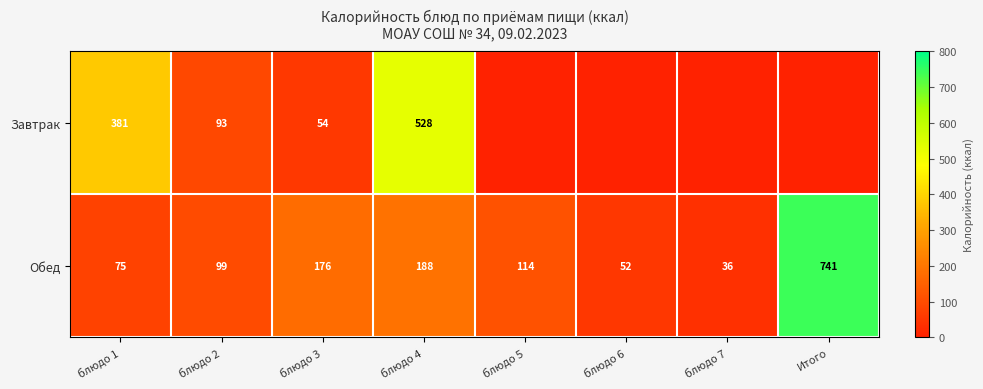

Is it true that Завтрак equals 78.9 at блюдо 3?

False